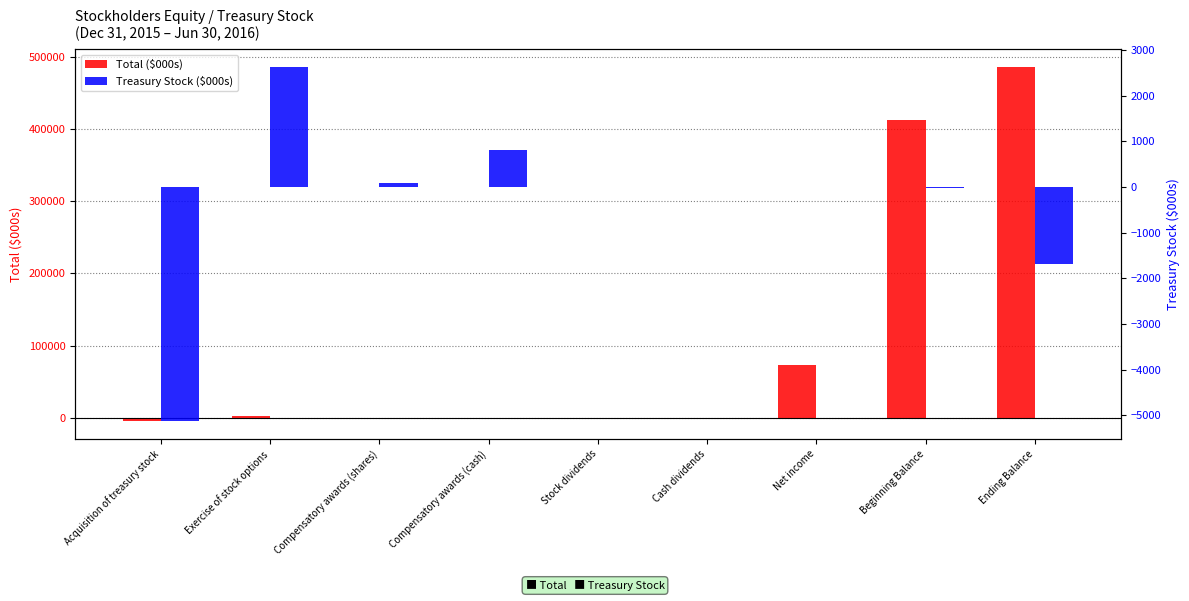

At how many categories does at least one series exceed 94561?

2